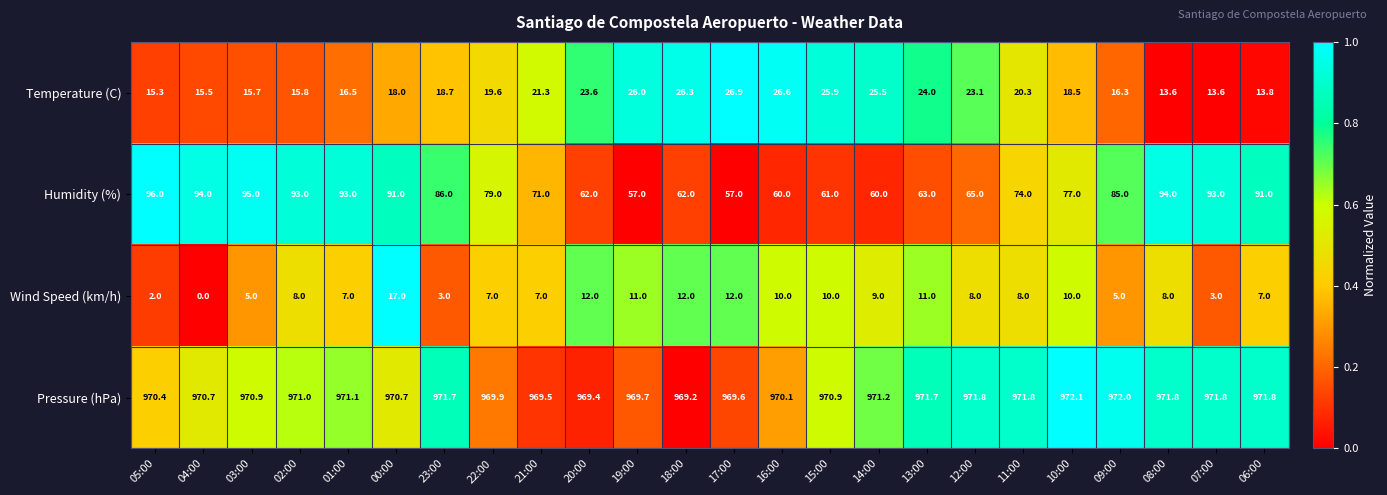

What is the spread (max minus min) of values at 14:00?

962.2